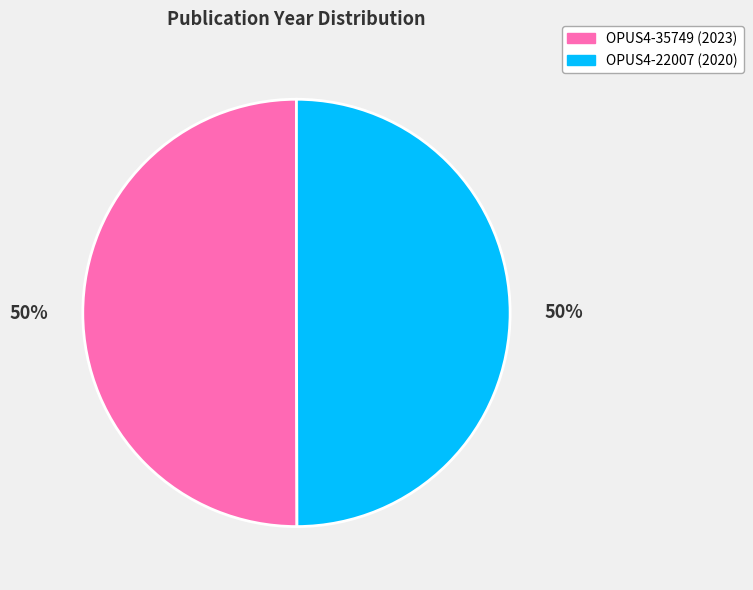

To the nearest percent, what is the combined percentage of OPUS4-35749 (2023) and OPUS4-22007 (2020)?

100%